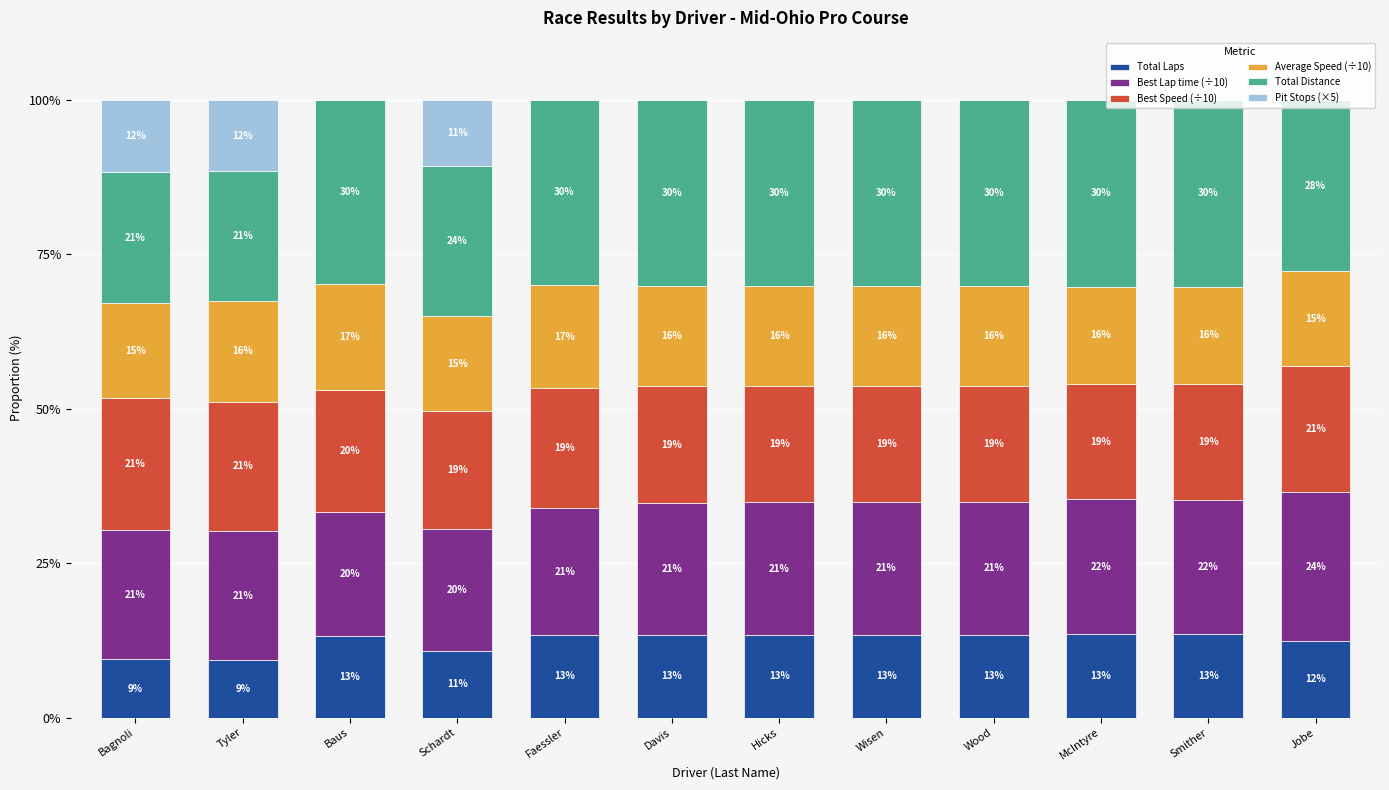

Are the bars horizontal?

No